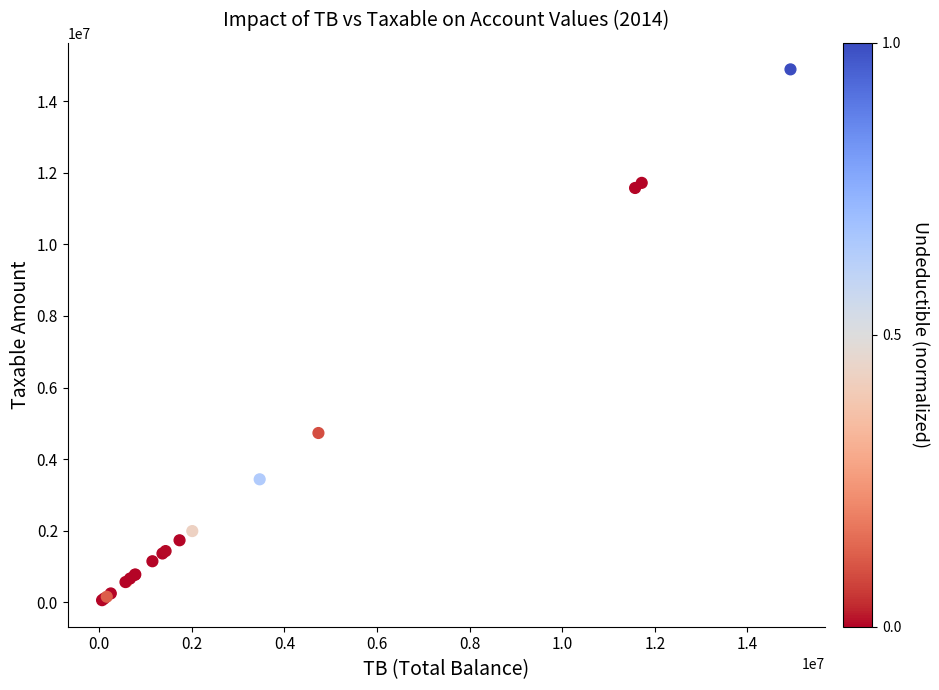

What Y value in the scatter plot is closest to 7474836?

4731146.9